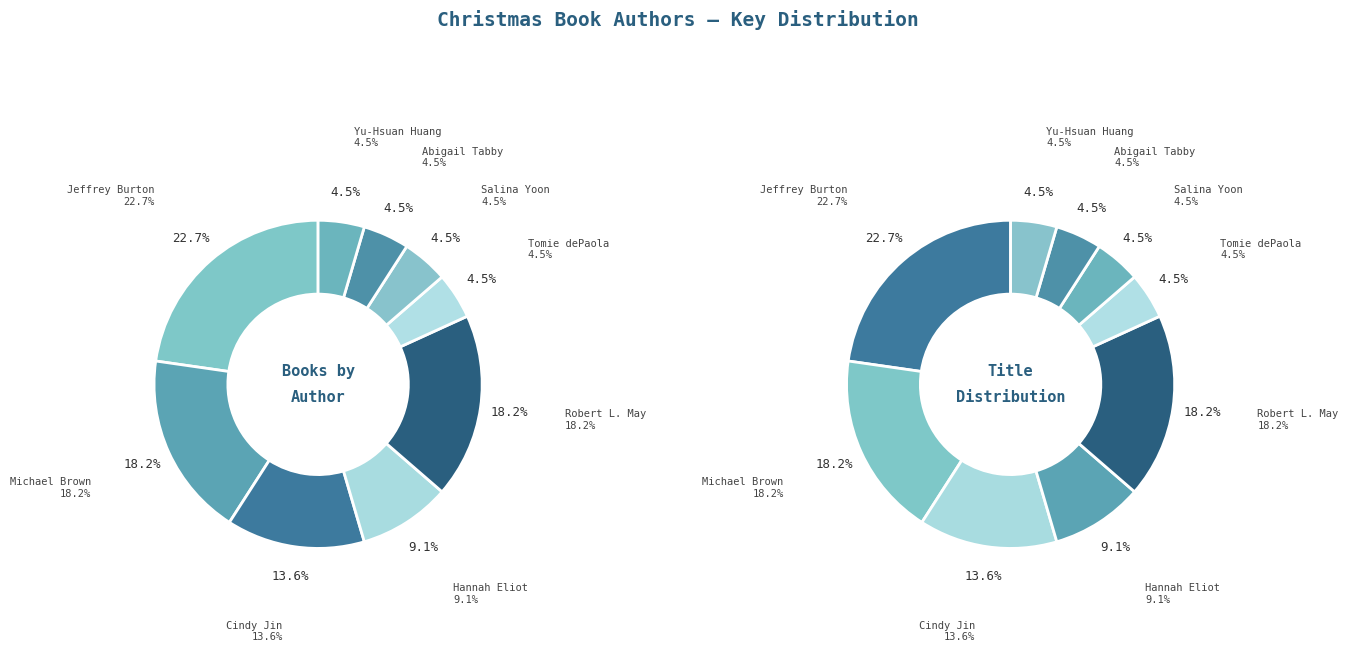

What is the total percentage of Hannah Eliot (411618381) and Robert L. May (406847237)?

27.3%